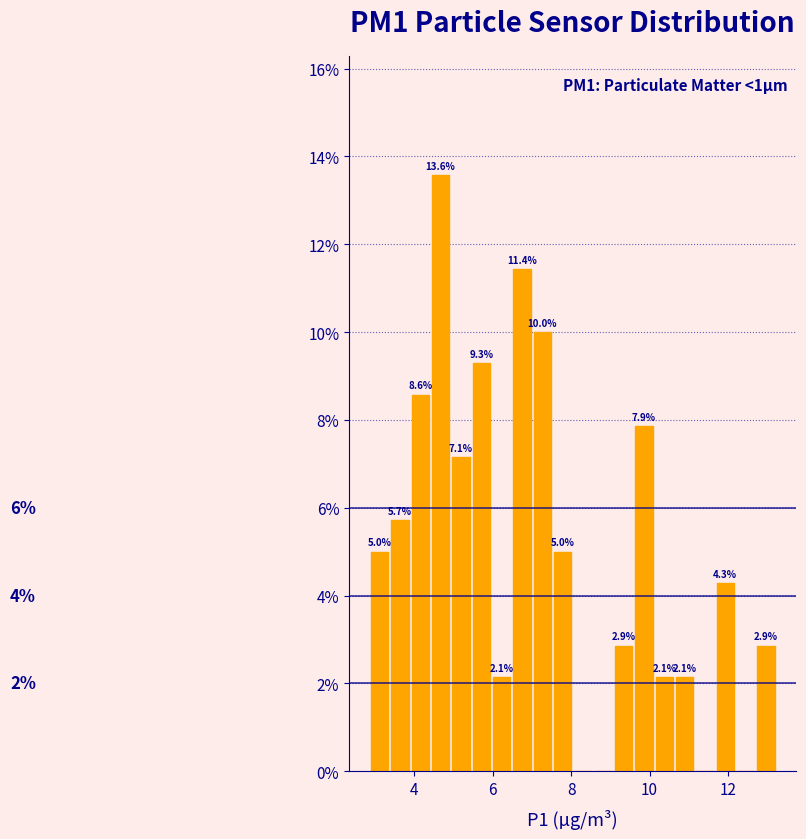

Read against the x-axis, roughly where is the centre of the tallest bar?

4.6